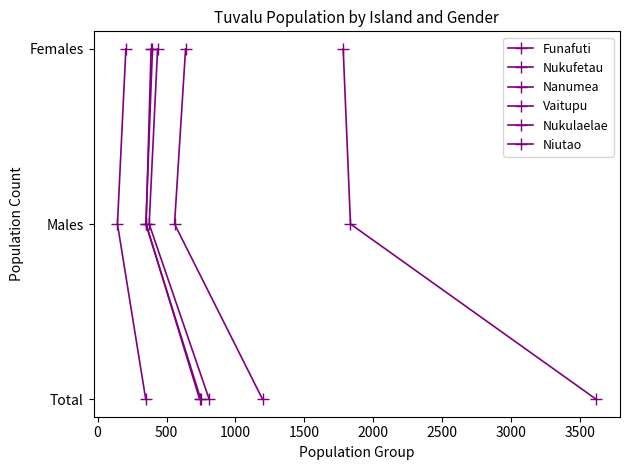

How many distinct data groups are displayed?

6